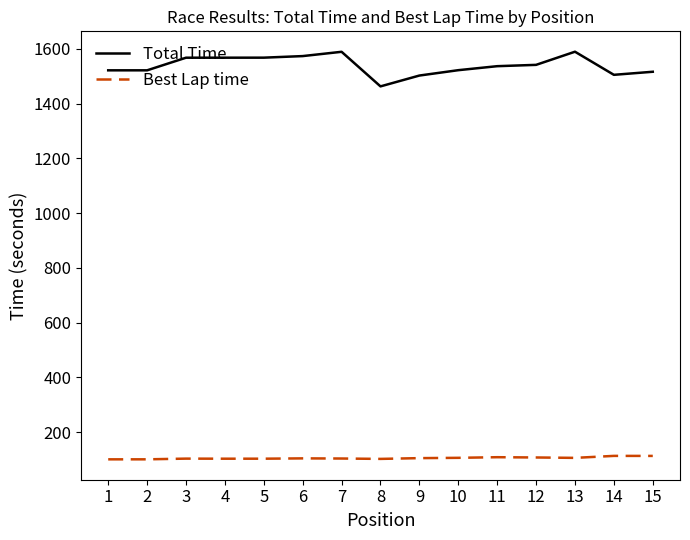

What is the average value of the Total Time series?

1539.5